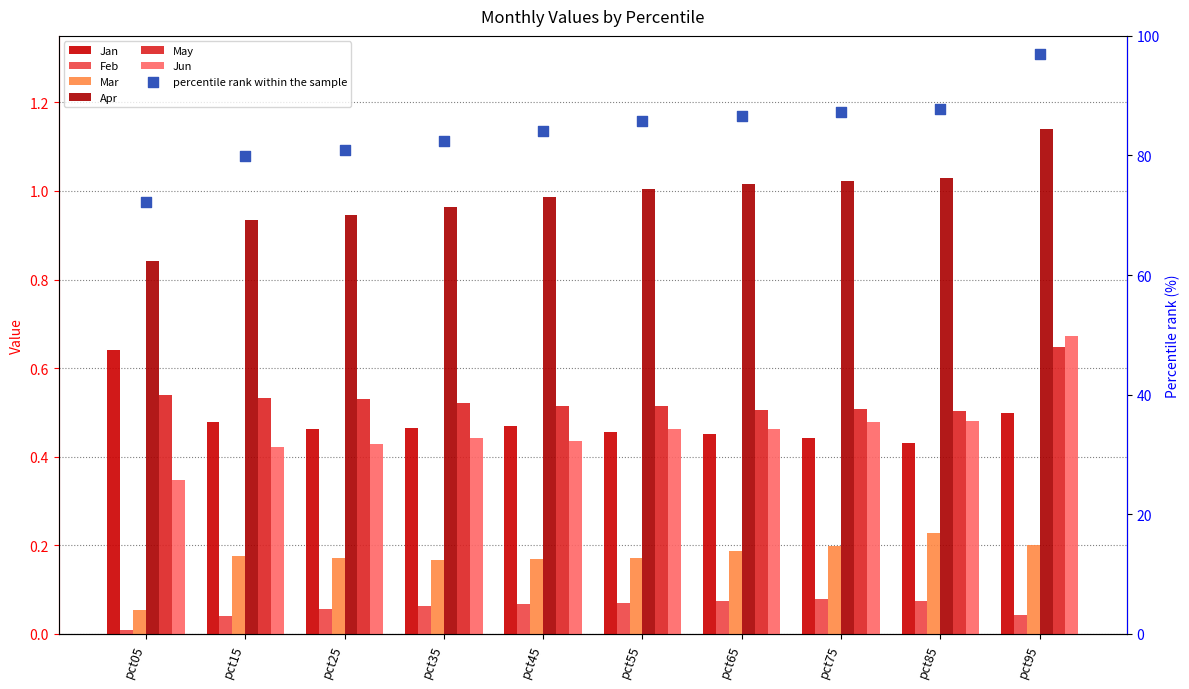

Which series contains the highest Y value?

Apr